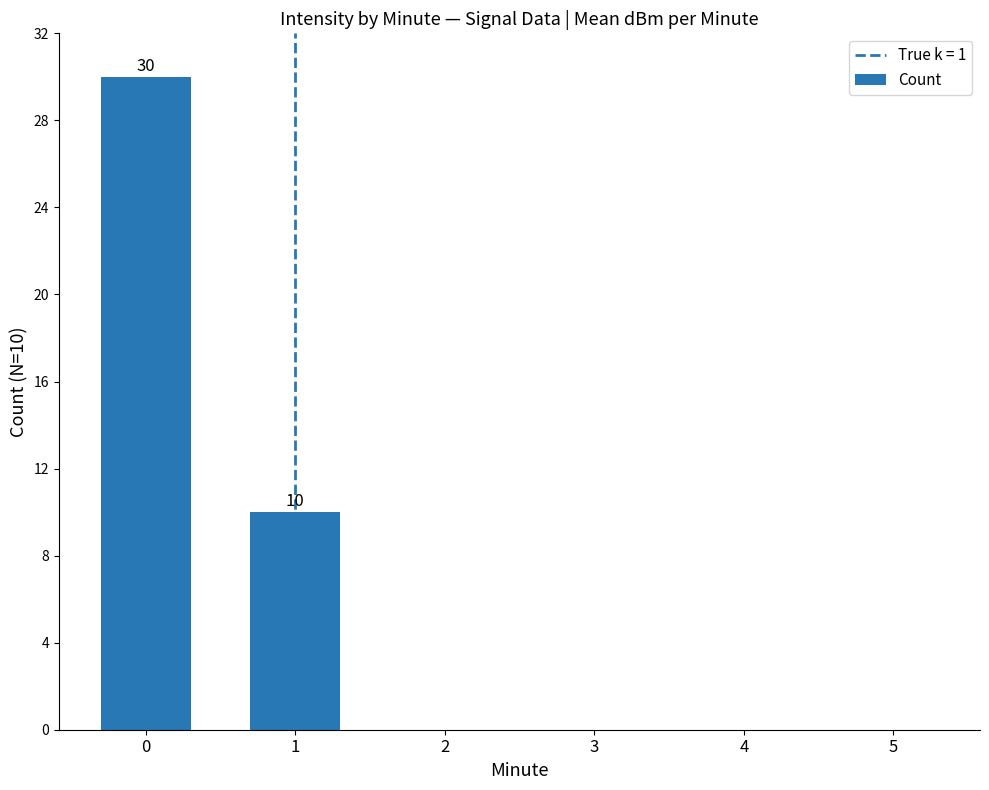

What is the greatest value displayed?

30